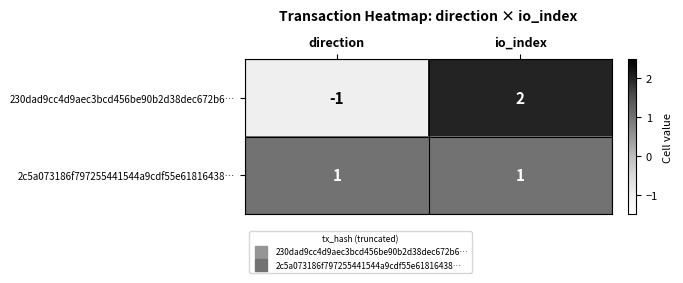

The value of 2c5a073186f797255441544a9cdf55e61816438… at direction is 1. True or false?

True